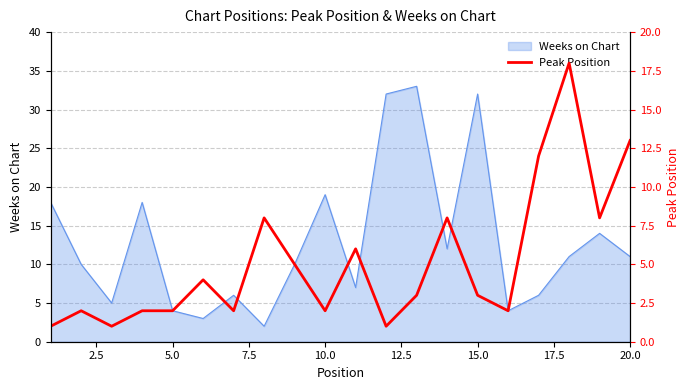

True or false: Weeks on Chart has a value of 19 at 10.0.

True